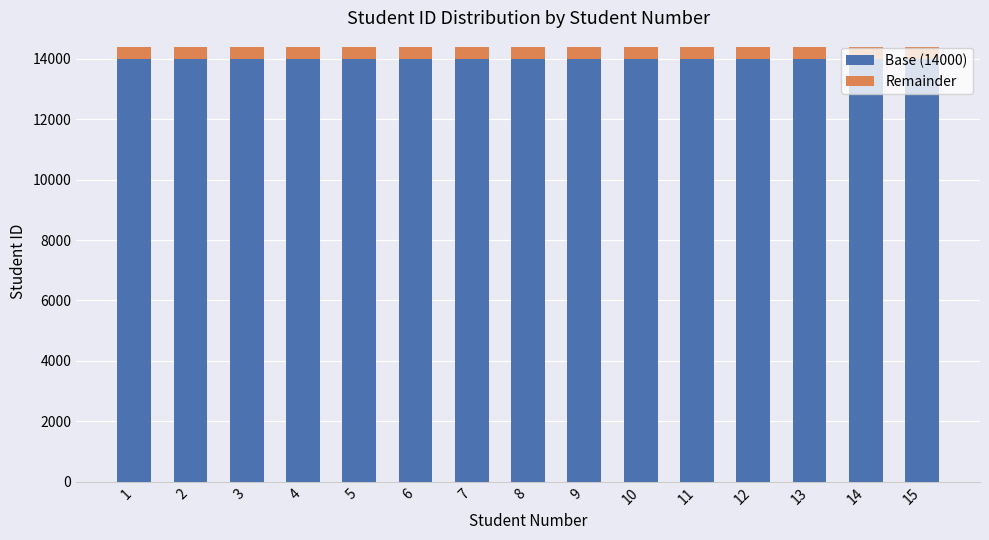

What is the total value across all series at 8?

14394